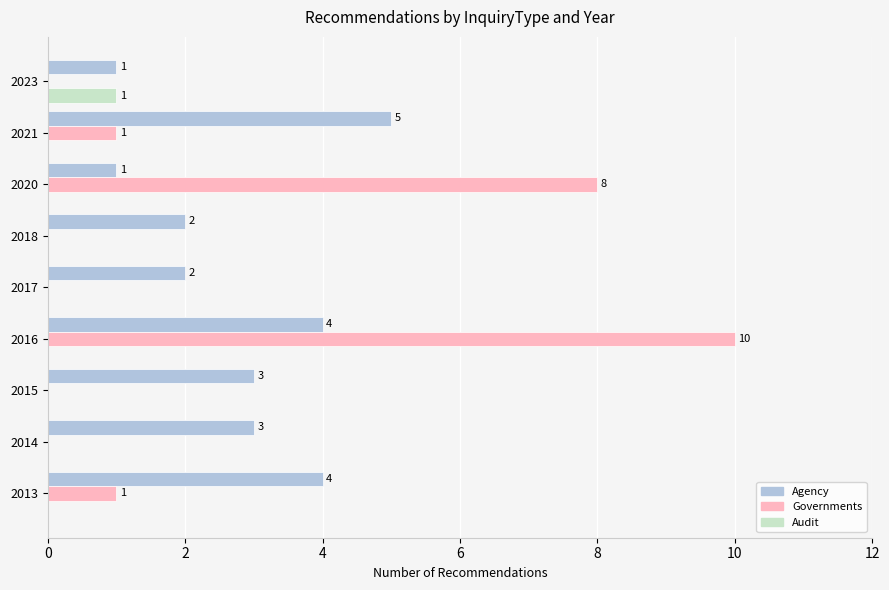

What is the sum of all Governments values?

20